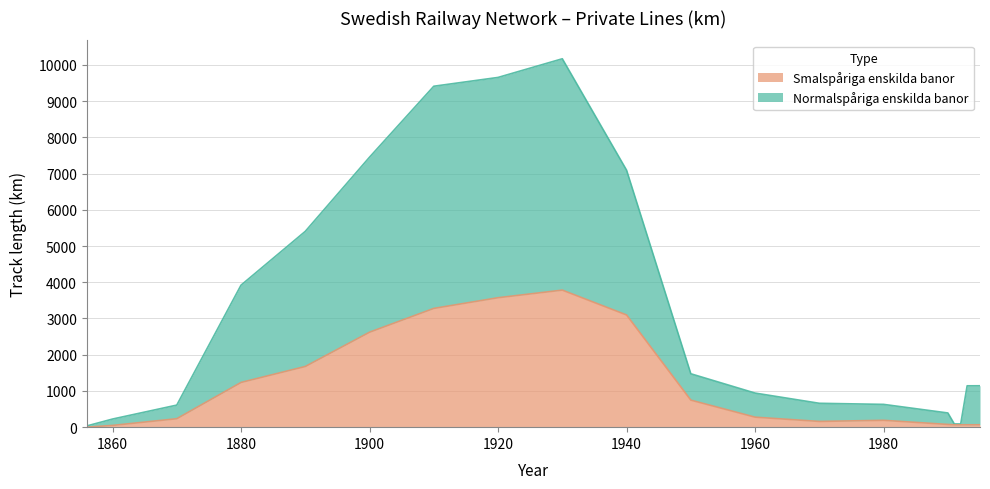

True or false: Normalspåriga enskilda banor and Smalspåriga enskilda banor intersect in this chart.

False